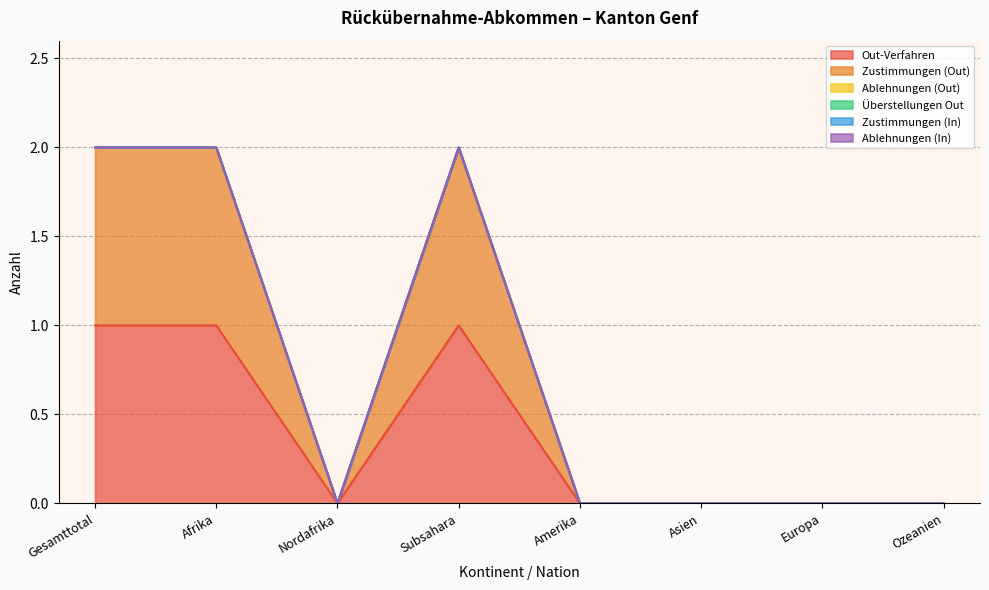

True or false: Ablehnungen (In) and Zustimmungen (In) intersect in this chart.

False